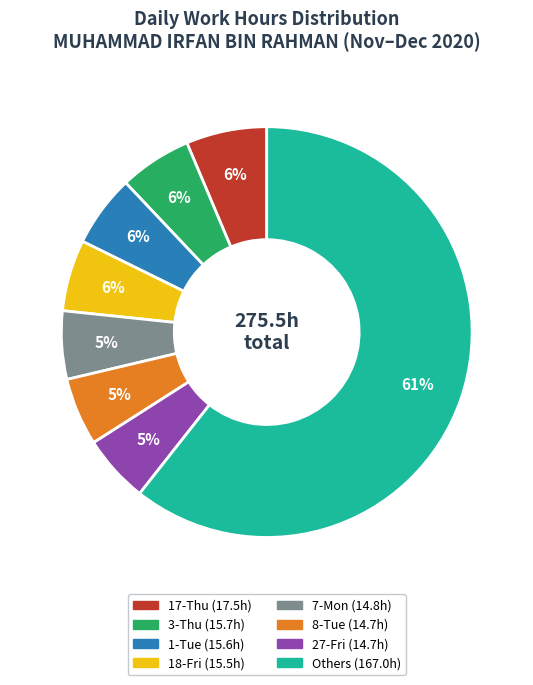

Is there any slice that represents more than half of the pie?

Yes